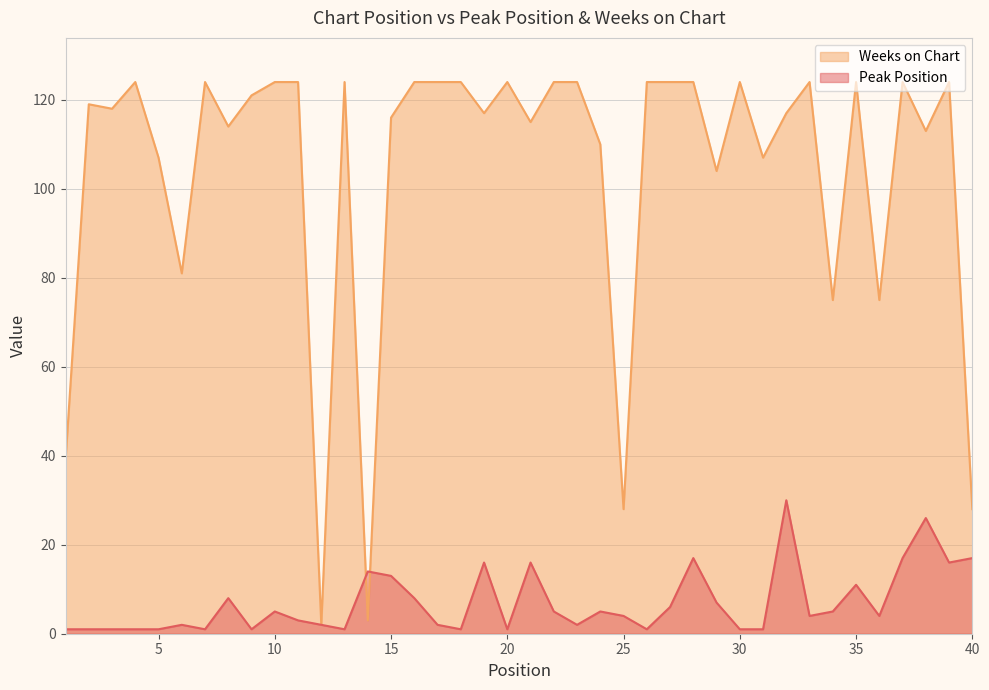

At which category does Peak Position reach its first local peak?

6